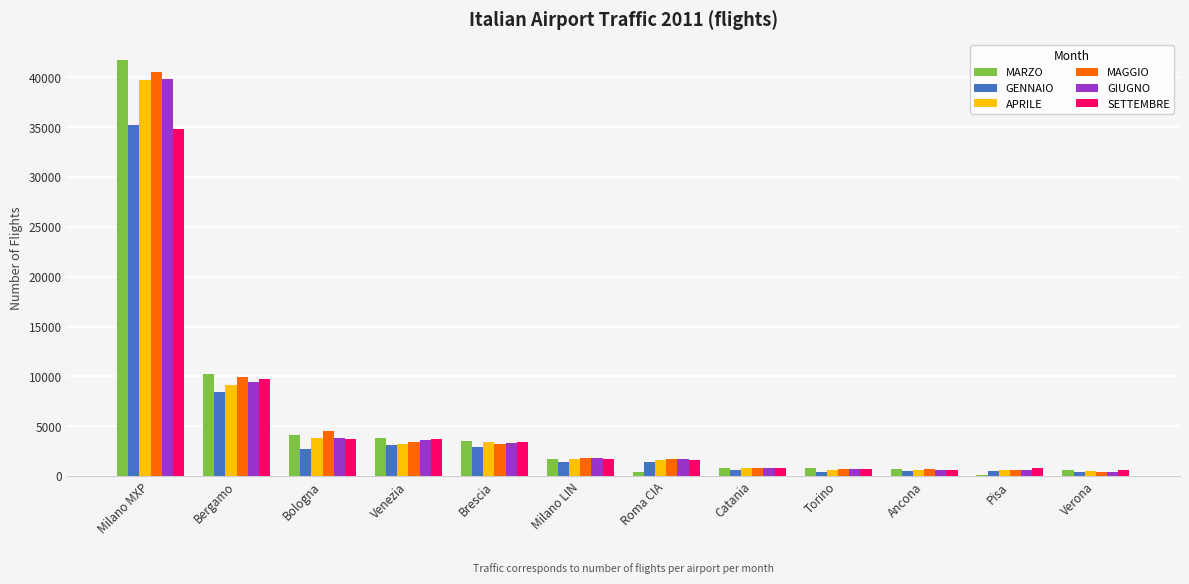

What is the average value of the MARZO series?

5712